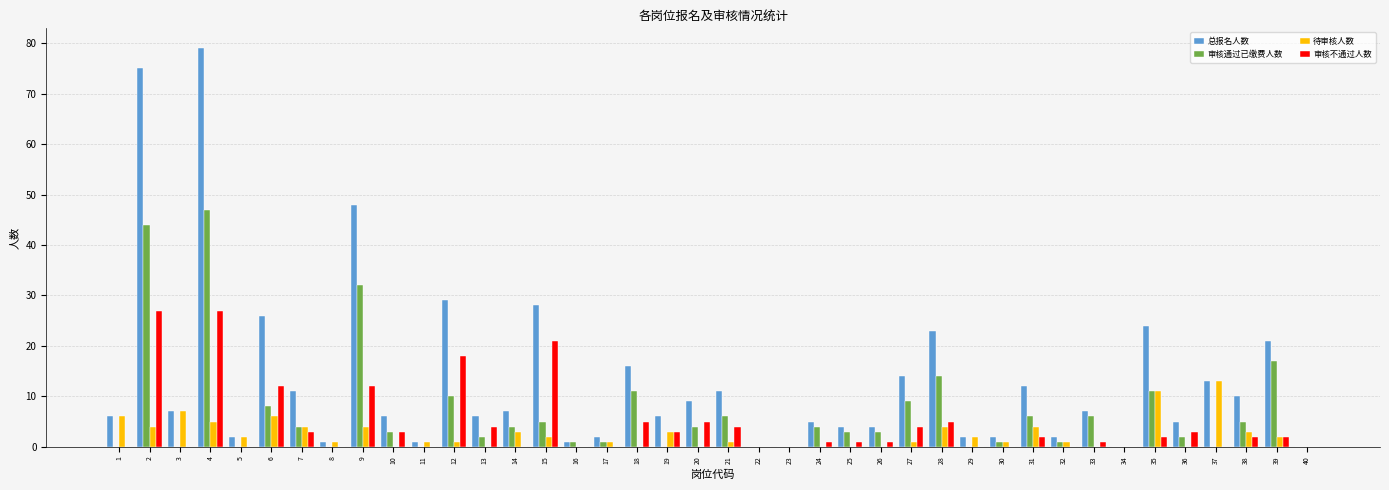

Is the value of 待审核人数 at 27 greater than the value of 总报名人数 at 30?

No